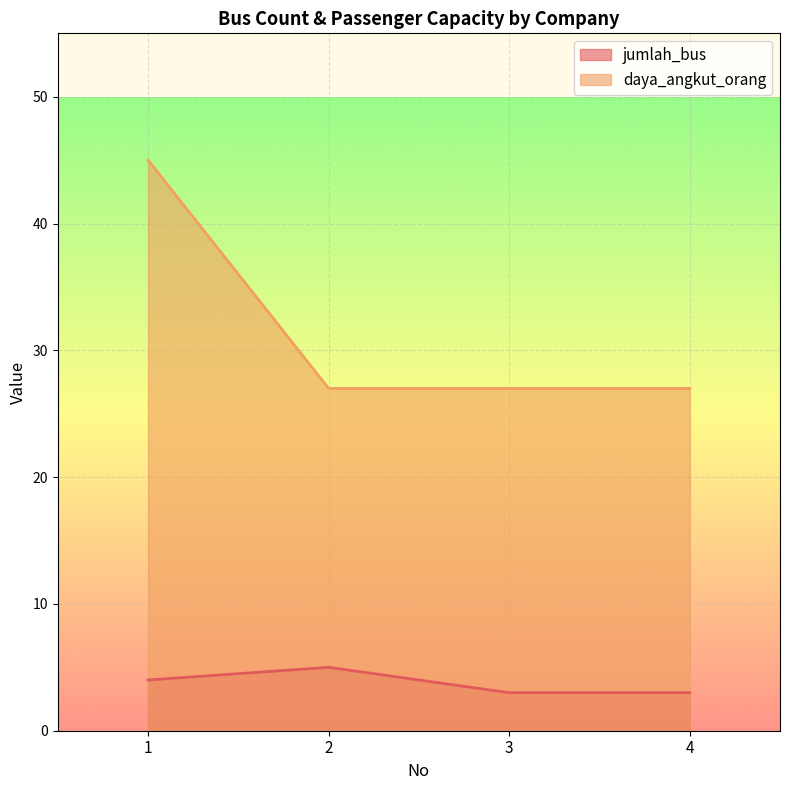

At which label does jumlah_bus reach its minimum?

3